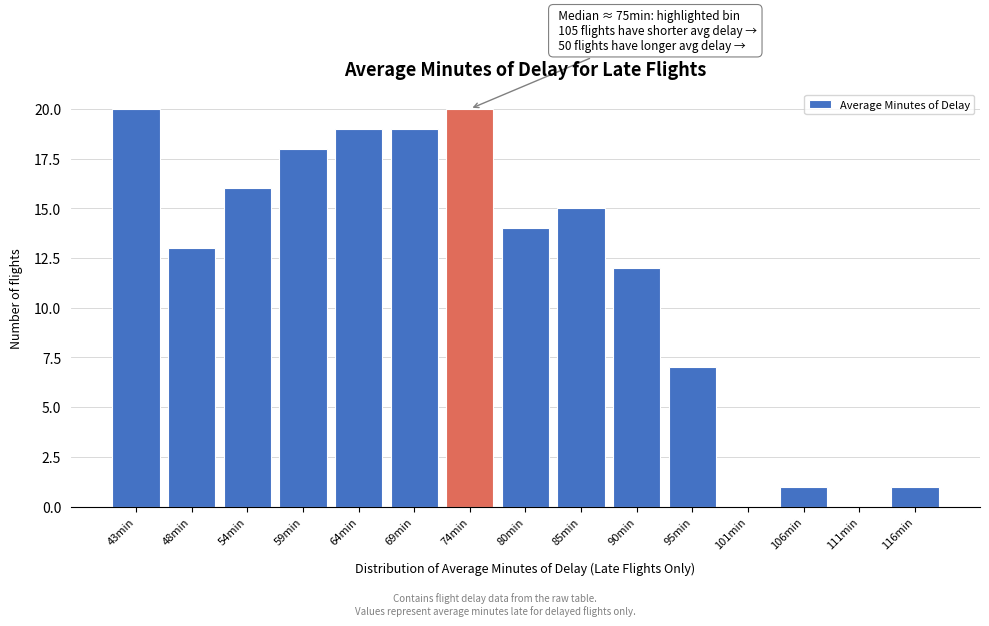

Reading right to left, extract all data points from this chart.

116min=1	111min=0	106min=1	101min=0	95min=7	90min=12	85min=15	80min=14	74min=20	69min=19	64min=19	59min=18	54min=16	48min=13	43min=20